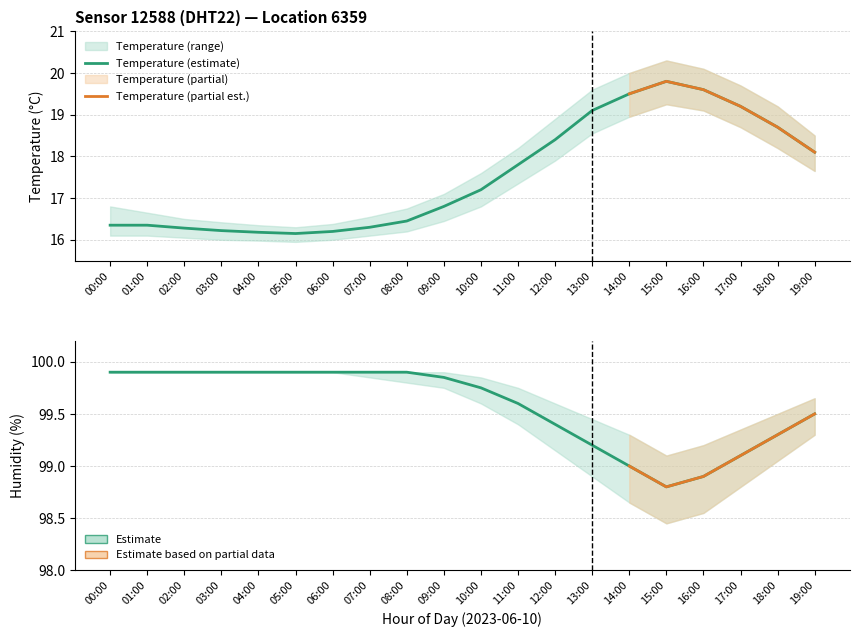

What is the label of the 9th point from the right?

11:00